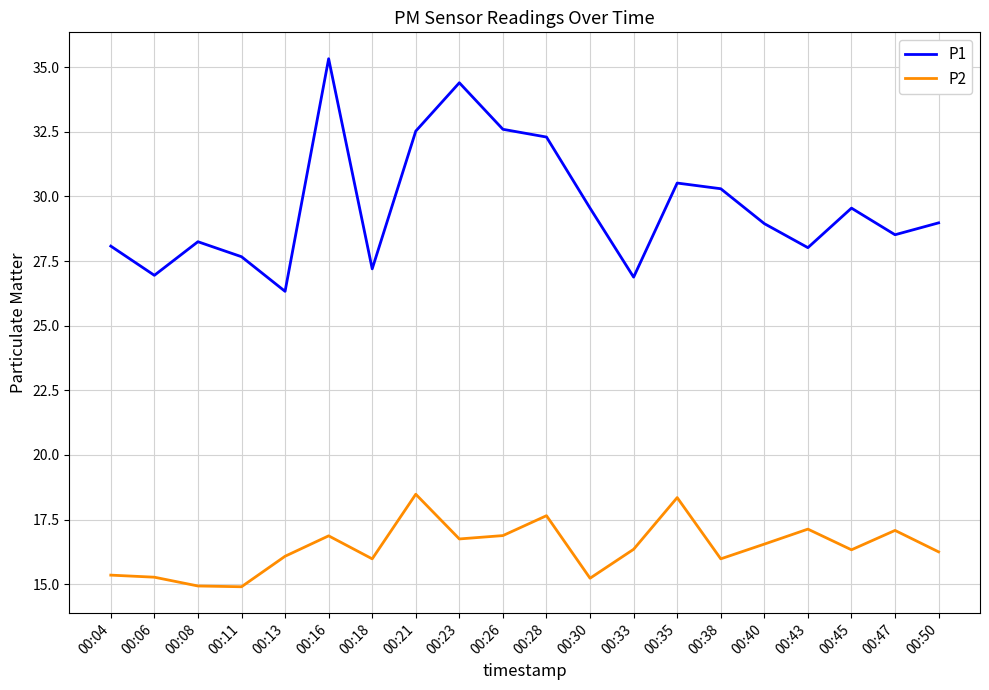

The value of P1 at 00:47 is 28.5. True or false?

True